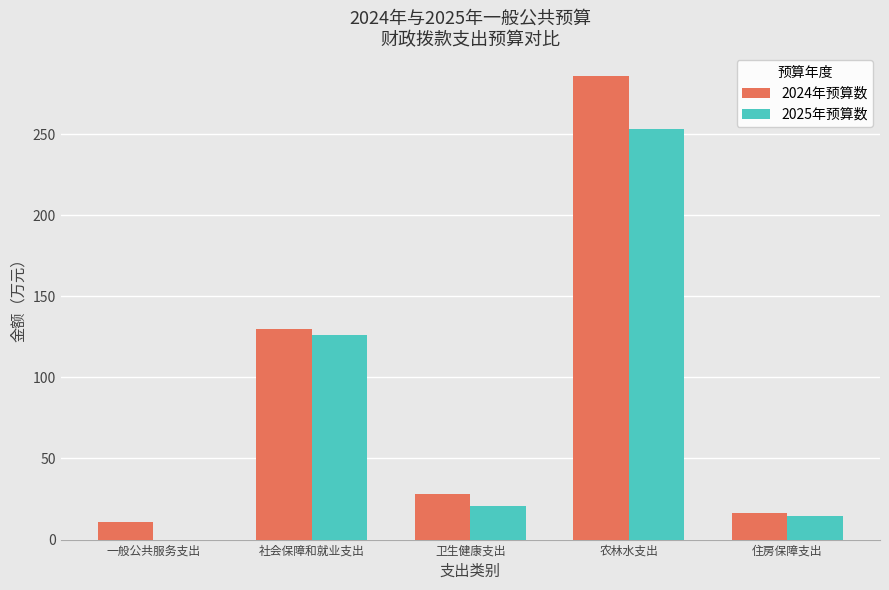

Is it true that 2025年预算数 equals 23.8 at 住房保障支出?

False